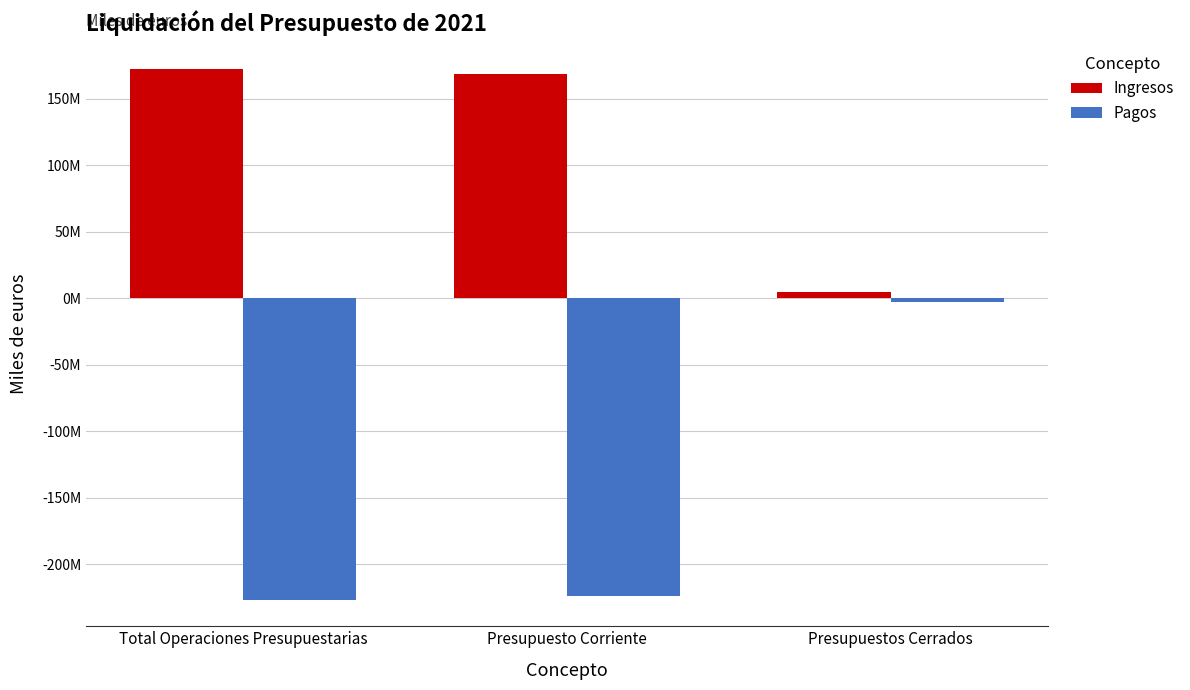

Are the bars horizontal?

No